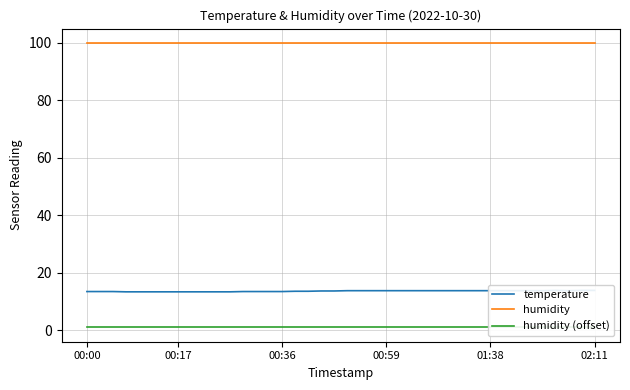

The value of temperature at 25 is 22.1. True or false?

False